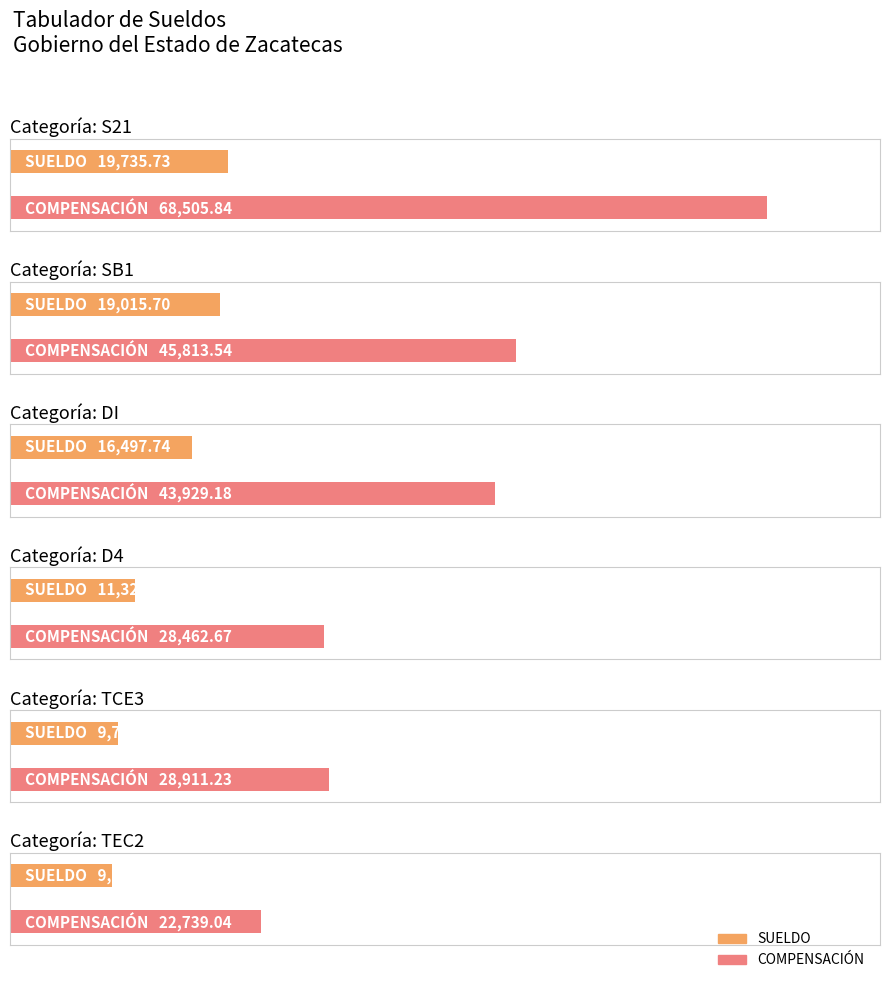

How many data points in SUELDO are above 16497?

3